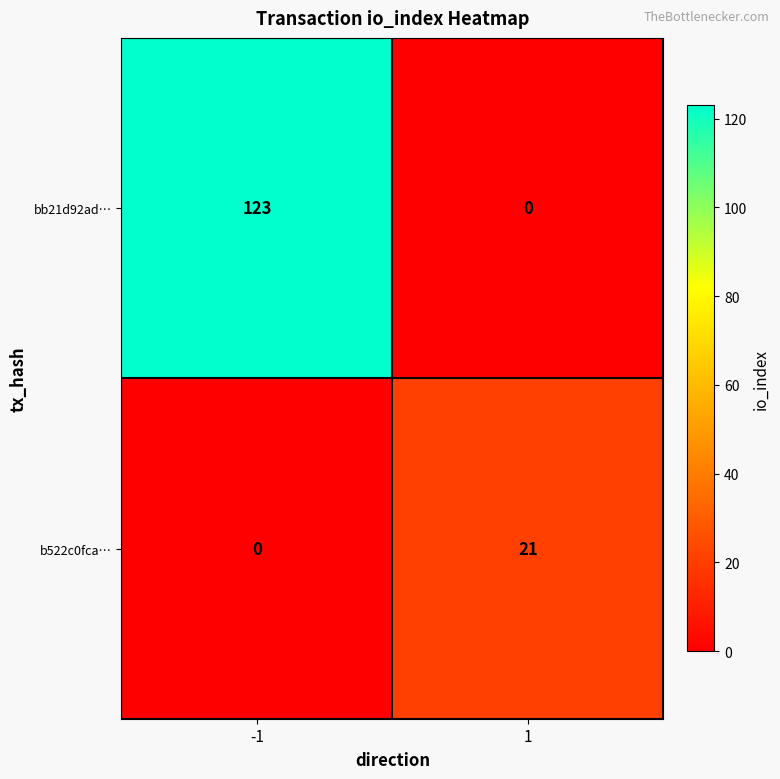

What is the spread (max minus min) of values at -1?

123